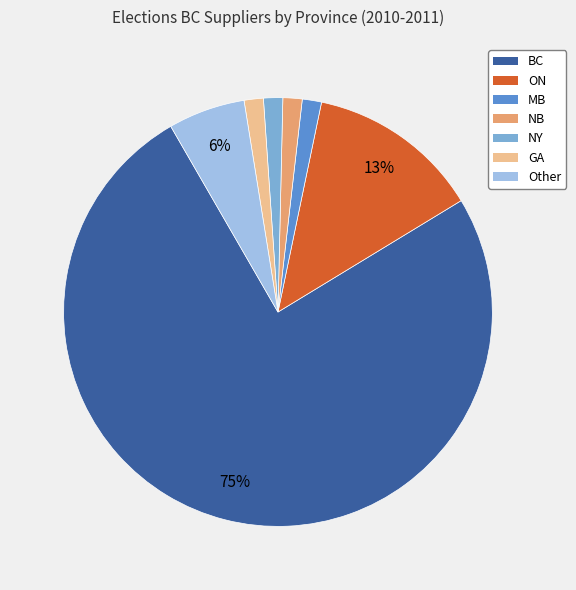

Between Other and NY, which is larger?

Other